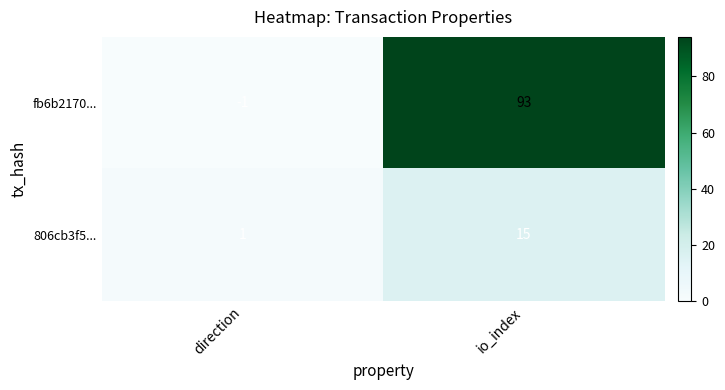

Between direction and io_index, which series saw the biggest shift?

fb6b2170...